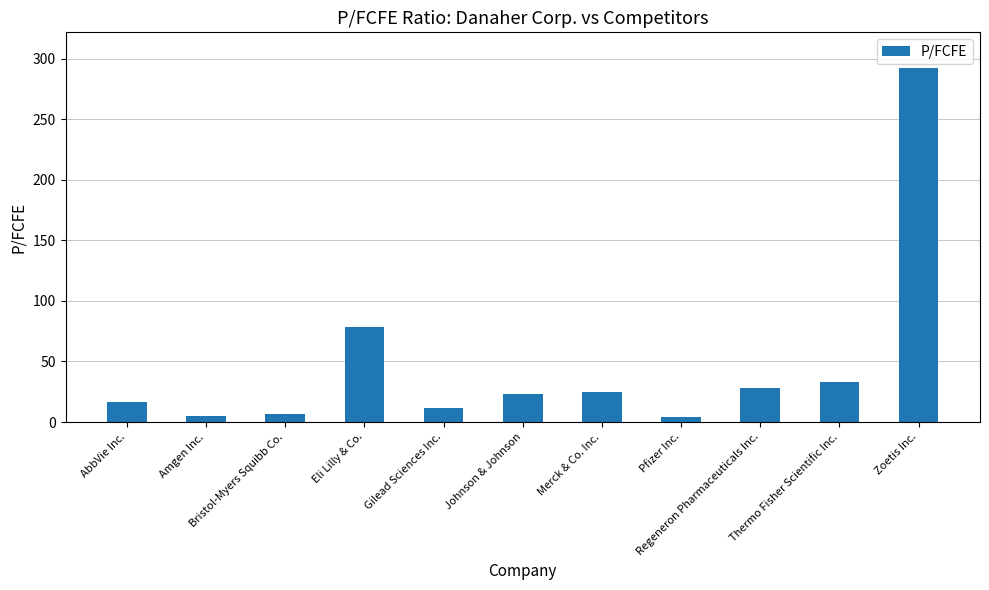

Approximately how many times larger is the value at Eli Lilly & Co. compared to Merck & Co. Inc.?

3.2